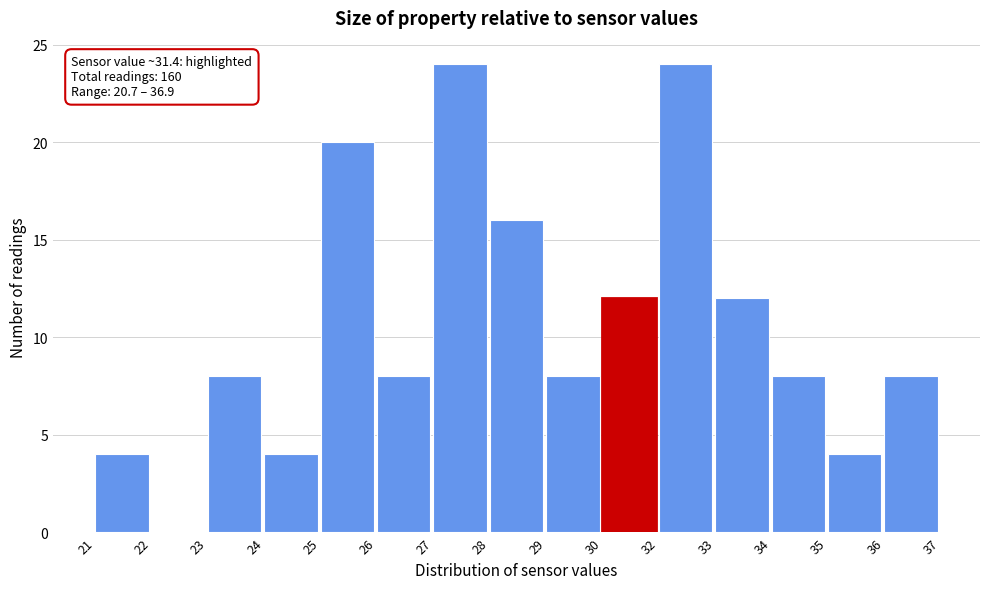

Reading left to right, transcribe all the data shown in this chart.

21=4	22=0	23=8	24=4	25=20	26=8	27=24	28=16	29=8	30=12	32=24	33=12	34=8	35=4	36=8